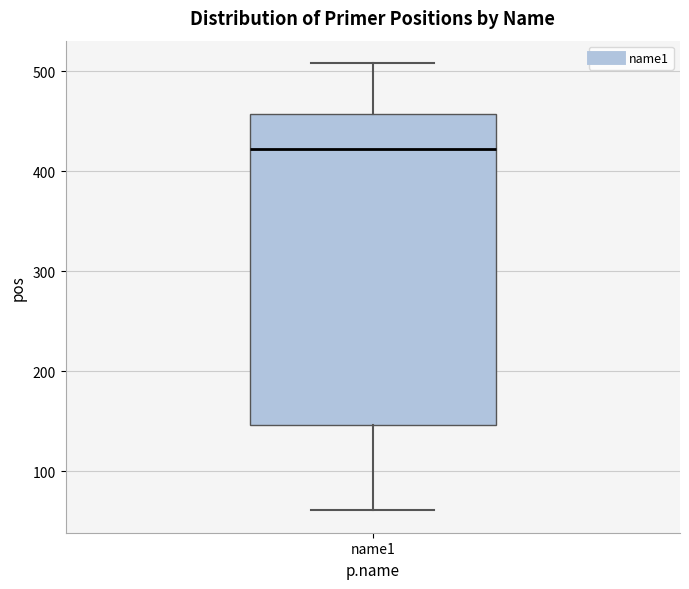

Where is the lower edge of the box for name1 on the y-axis? The values are not printed on the chart, so give them approximately, as read against the axis.

150